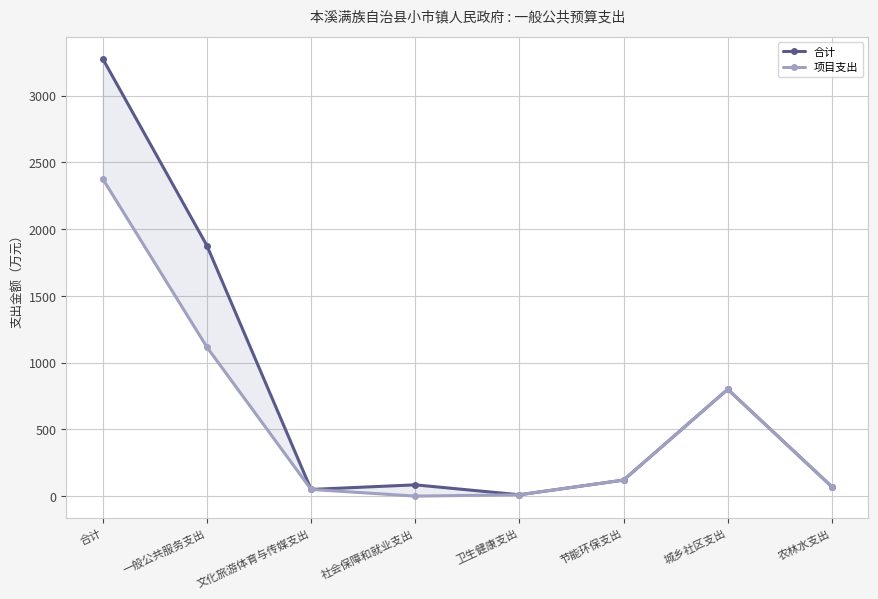

Reading left to right, extract all data points from this chart.

合计: 合计=3275.3	一般公共服务支出=1876.2	文化旅游体育与传媒支出=50.0	社会保障和就业支出=84.3	卫生健康支出=10.0	节能环保支出=120.0	城乡社区支出=800.0	农林水支出=70.0
项目支出: 合计=2376.0	一般公共服务支出=1116.0	文化旅游体育与传媒支出=50.0	社会保障和就业支出=0.0	卫生健康支出=10.0	节能环保支出=120.0	城乡社区支出=800.0	农林水支出=70.0